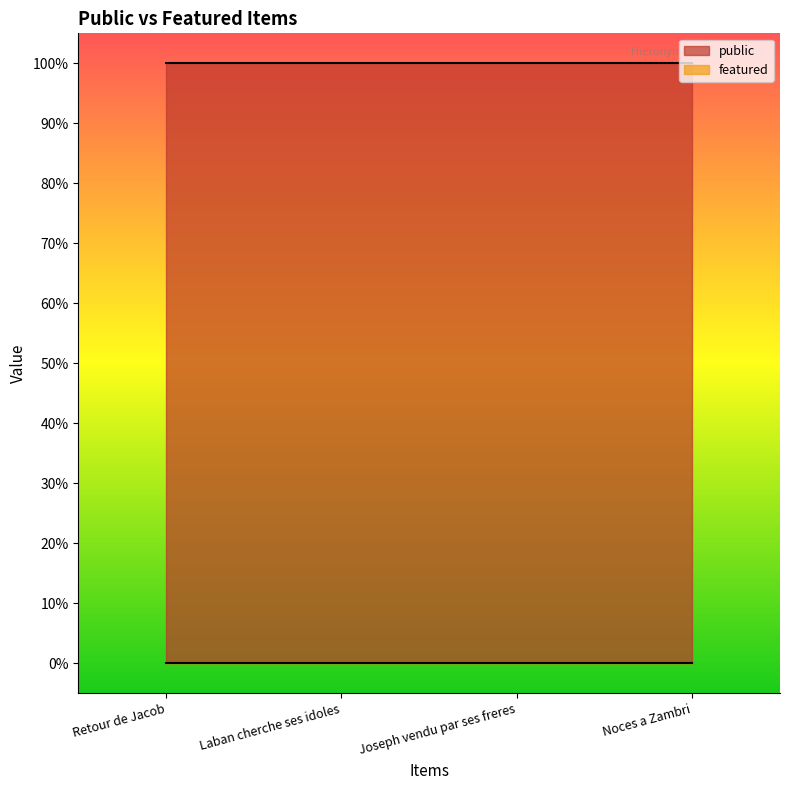

True or false: featured and public cross at least once.

False